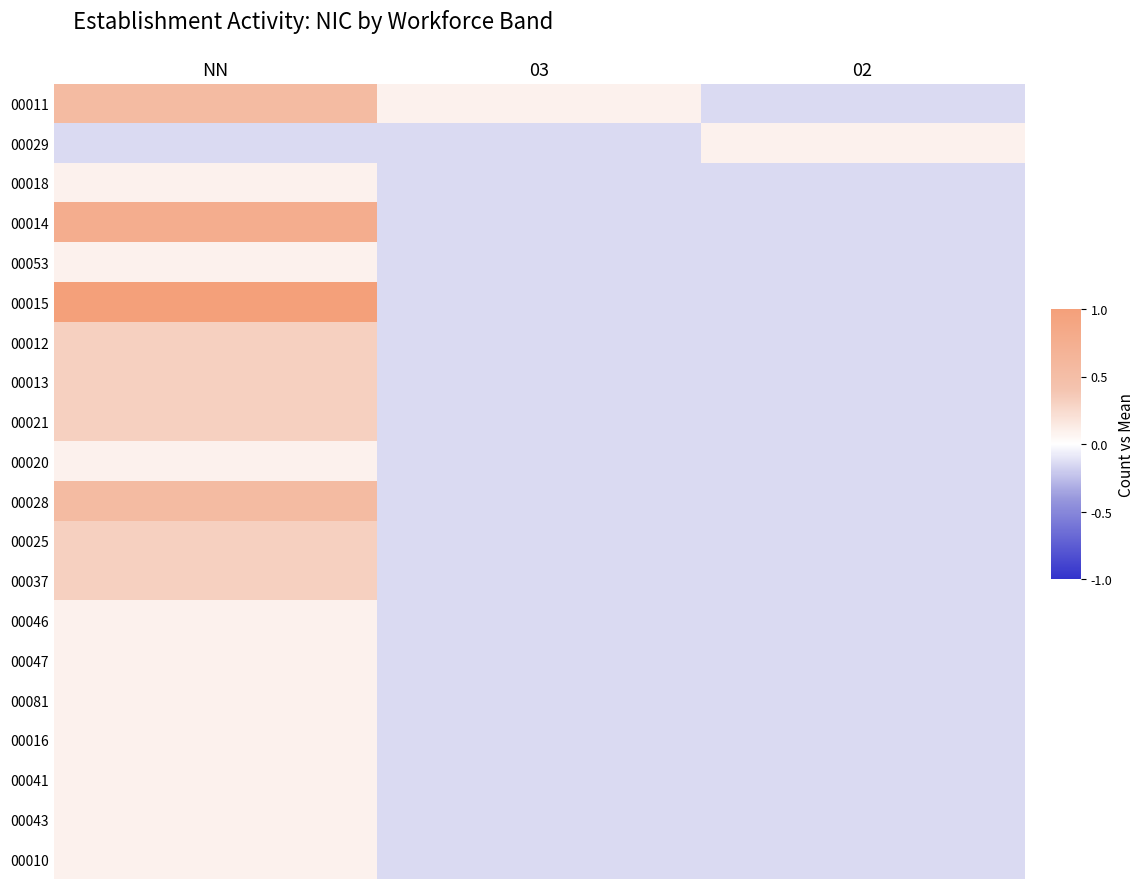

Which category has the lowest value across all series?

02